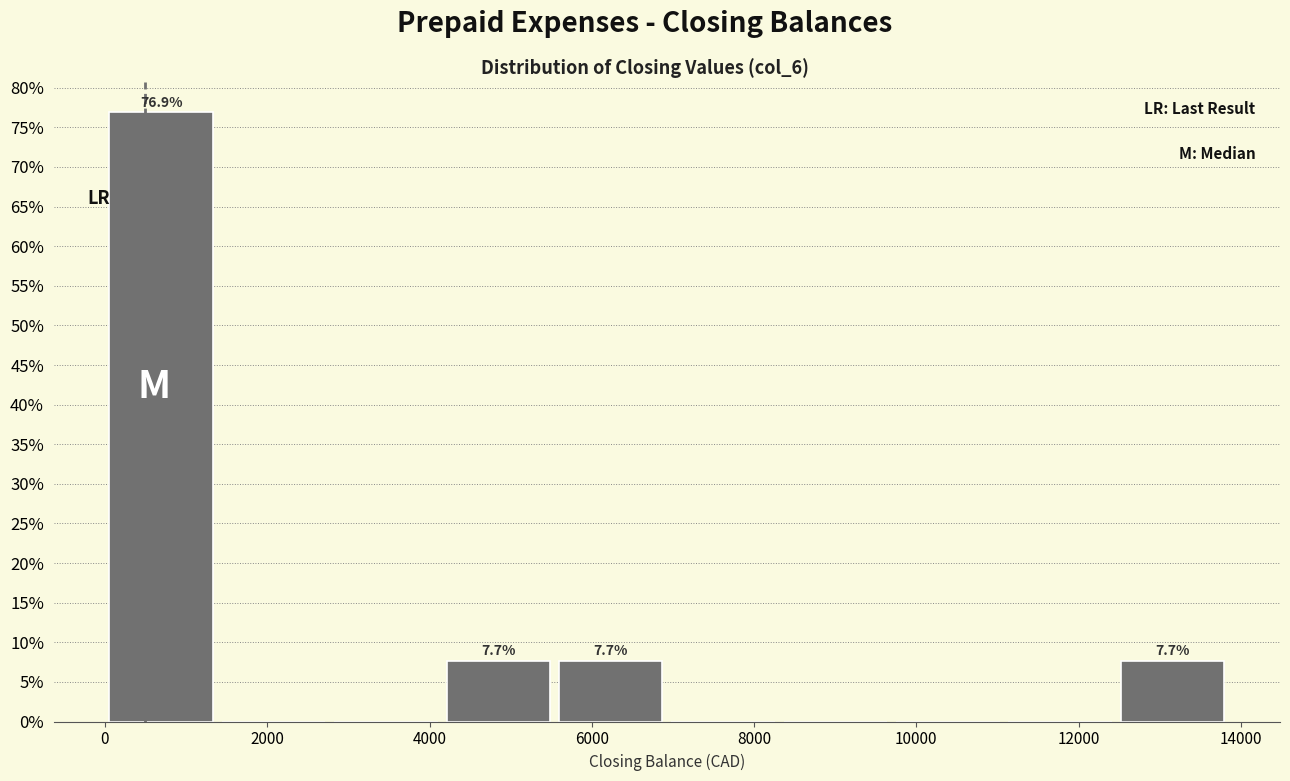

Over which range of the x-axis is the bar tallest?

0 to 1400